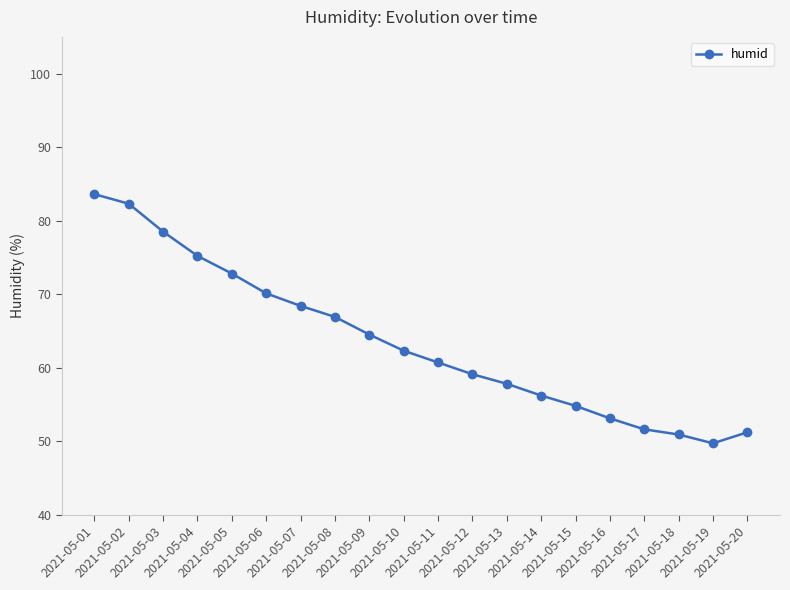

What is the smallest value displayed?

49.7